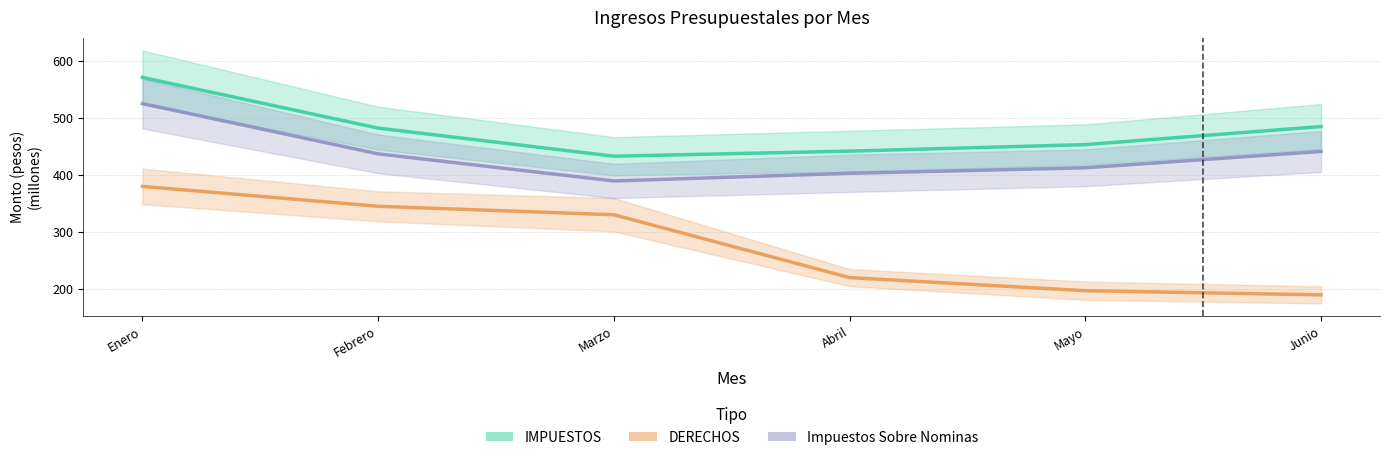

How many values in the DERECHOS series exceed 329?

3